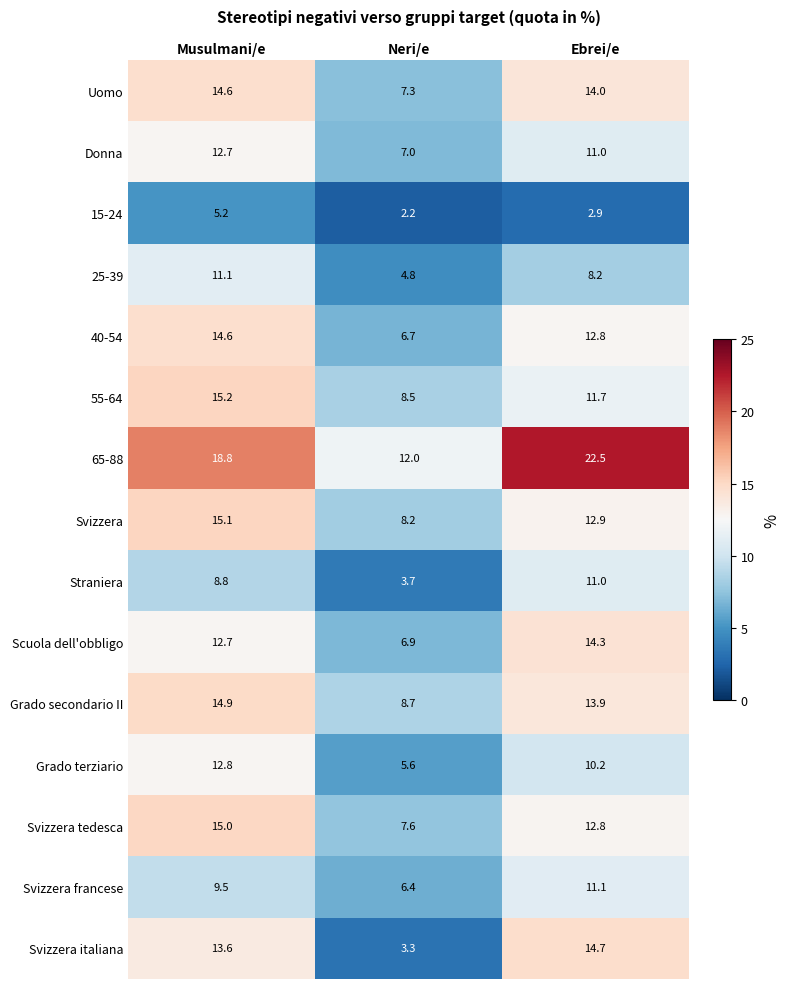

At Neri/e, list the series in order from largest to smallest.

65-88, Grado secondario II, 55-64, Svizzera, Svizzera tedesca, Uomo, Donna, Scuola dell'obbligo, 40-54, Svizzera francese, Grado terziario, 25-39, Straniera, Svizzera italiana, 15-24